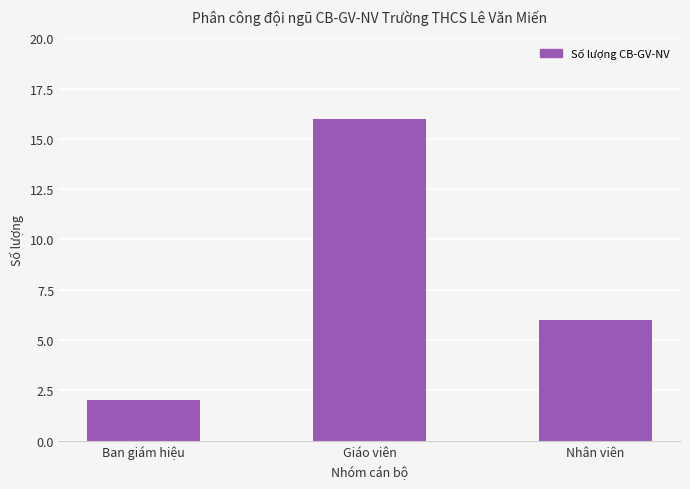

List the labels in order of value, largest first.

Giáo viên, Nhân viên, Ban giám hiệu